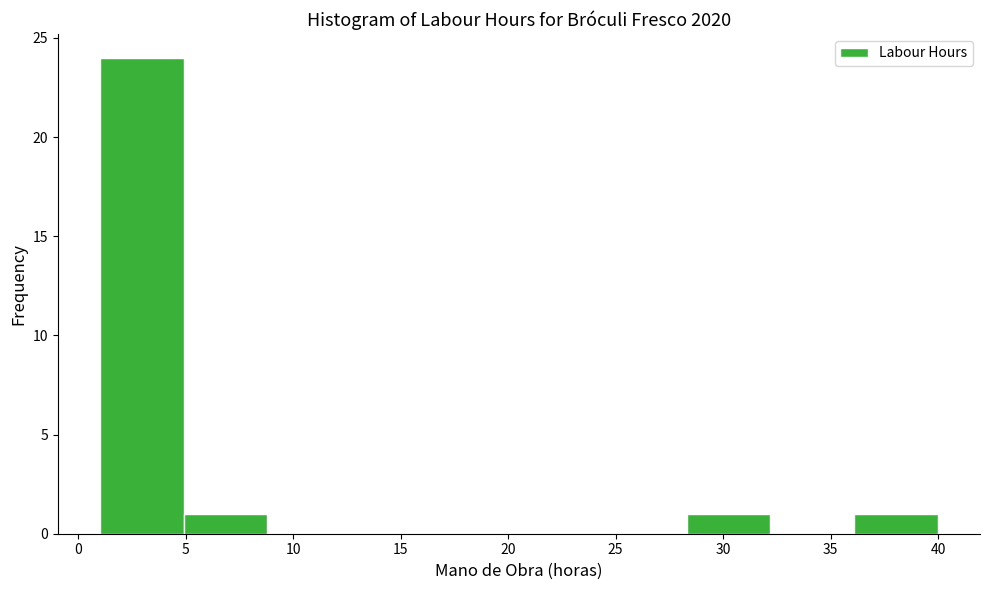

Reading left to right, transcribe this chart: for each bar, give the range it covers on the x-axis and its height. Neither the bar edges nor the heights are printed on the chart, so give them approximately, as read against the axes.

1.0 to 4.9: 24
4.9 to 8.8: 1
8.8 to 12.7: 0
12.7 to 16.6: 0
16.6 to 20.5: 0
20.5 to 24.4: 0
24.4 to 28.3: 0
28.3 to 32.2: 1
32.2 to 36.1: 0
36.1 to 40.0: 1